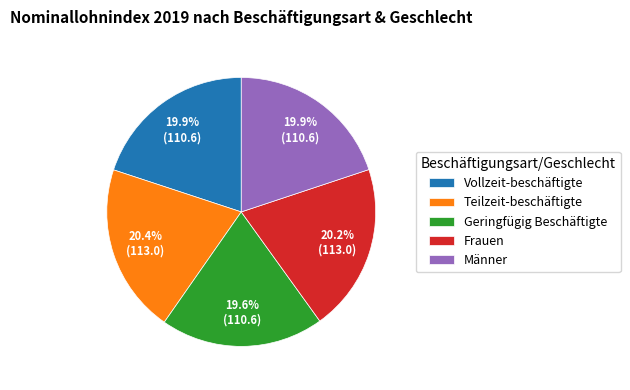

Approximately how many times larger is the value at Männer compared to Geringfügig Beschäftigte?

1.0